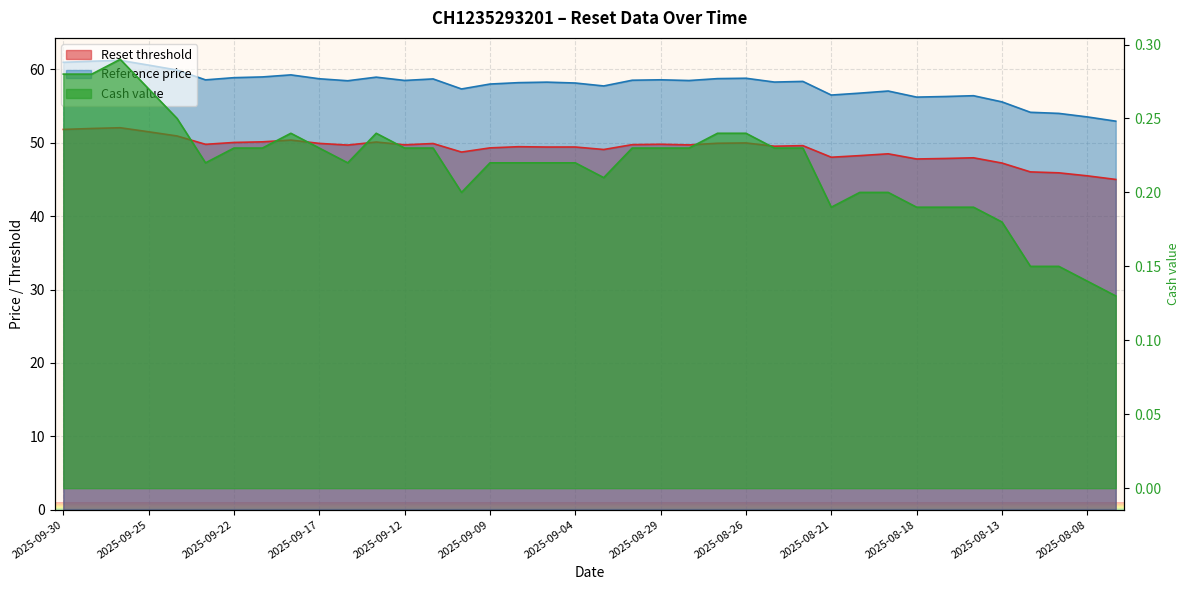

What is the difference between the maximum and second lowest values in the Cash value series?

0.1